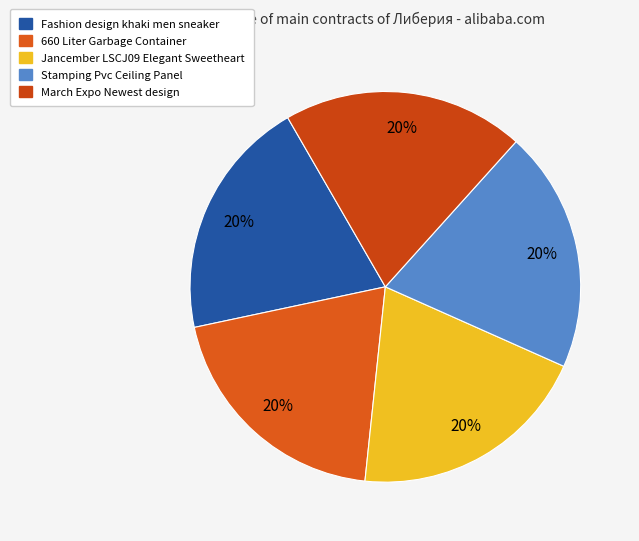

Approximately how many times larger is the value at 660 Liter Garbage Container compared to Stamping Pvc Ceiling Panel?

1.0